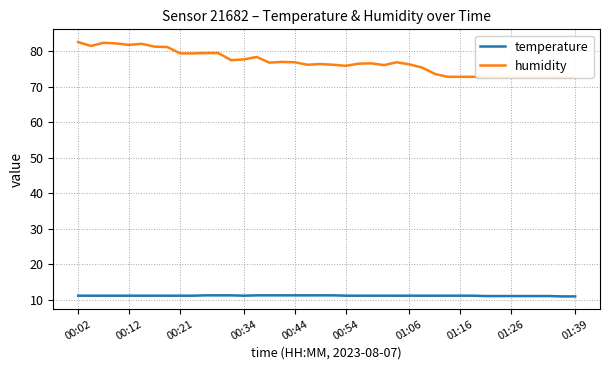

True or false: humidity has more than 1 points higher than both neighbors.

True